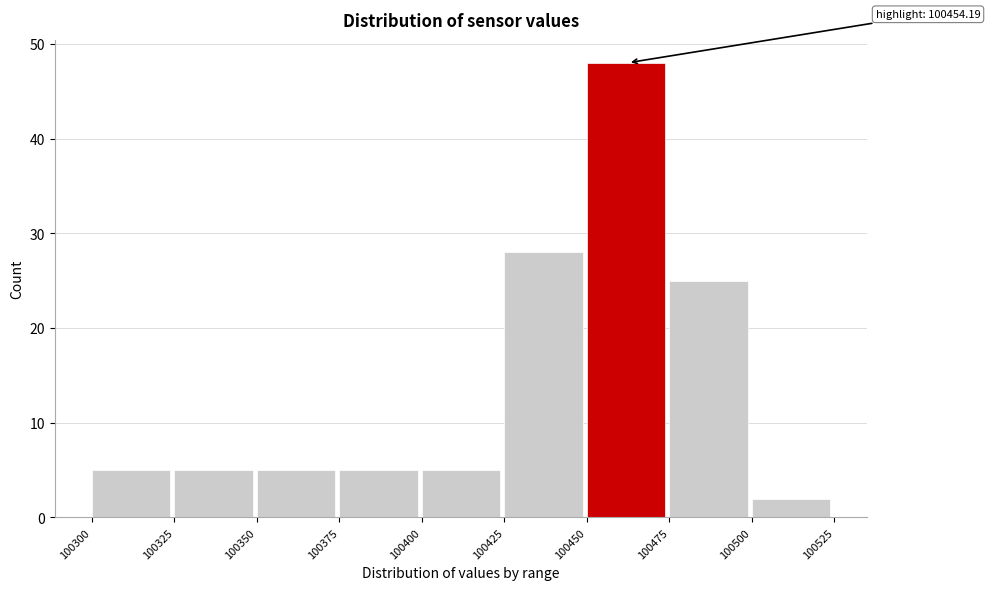

Over which range of the x-axis is the bar tallest?

100450 to 100475